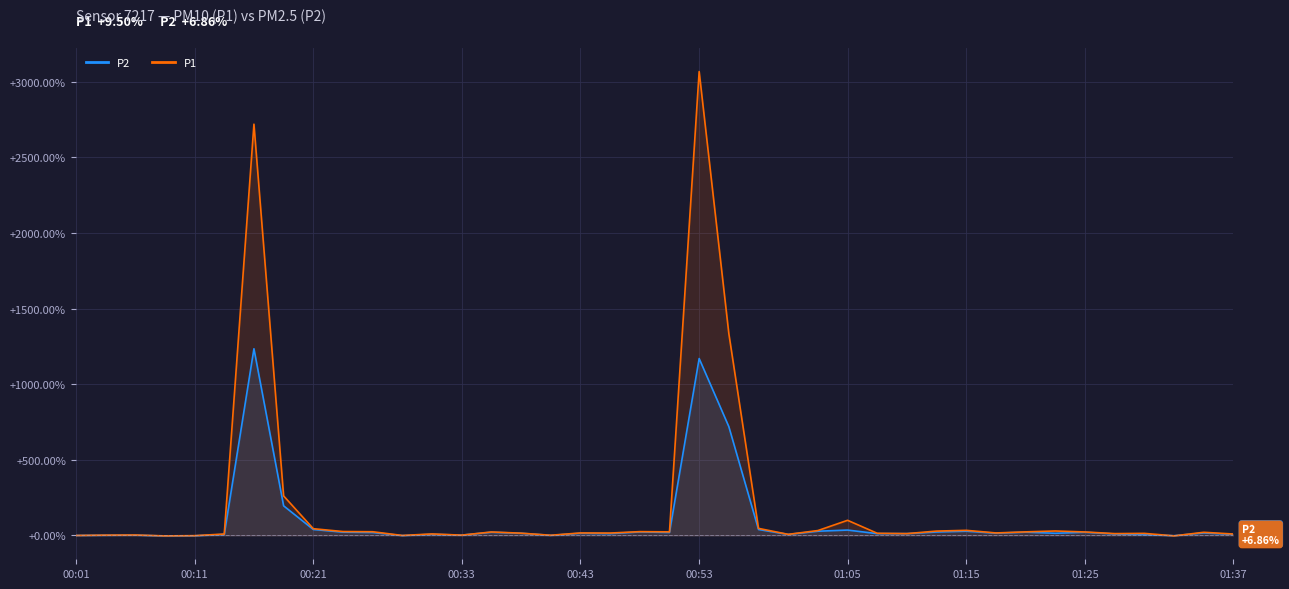

Which label corresponds to the largest value in the chart?

00:53